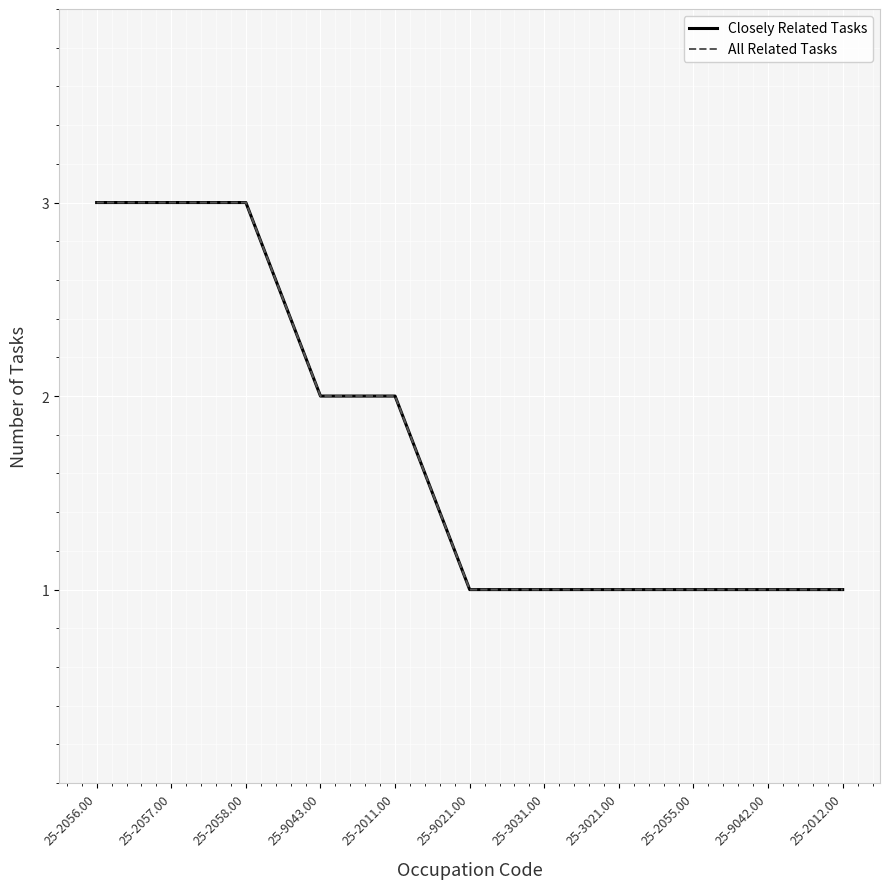

True or false: Closely Related Tasks has more than 2 points higher than both neighbors.

False